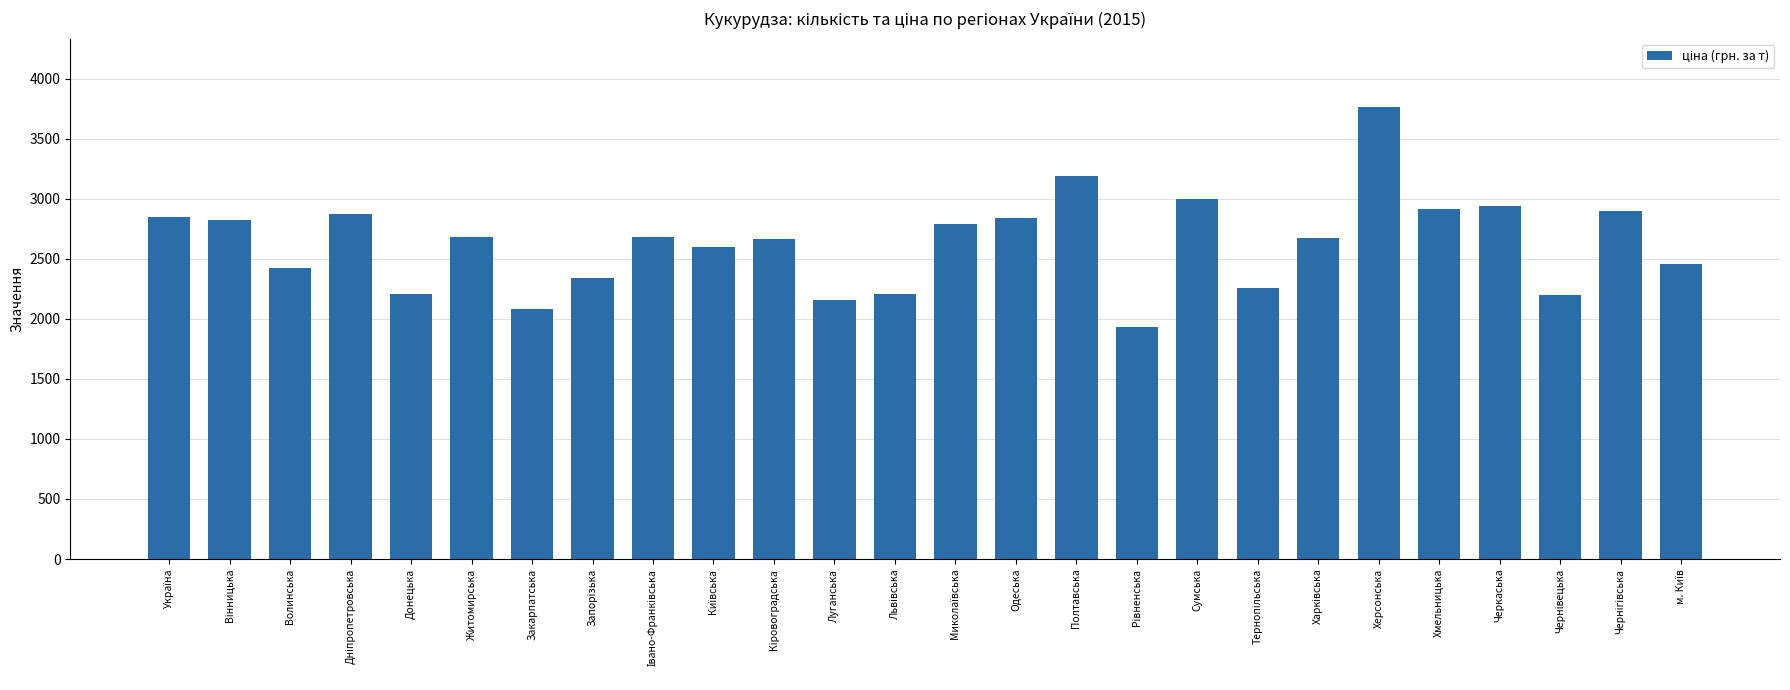

Are the bars grouped side by side (vs. stacked)?

No